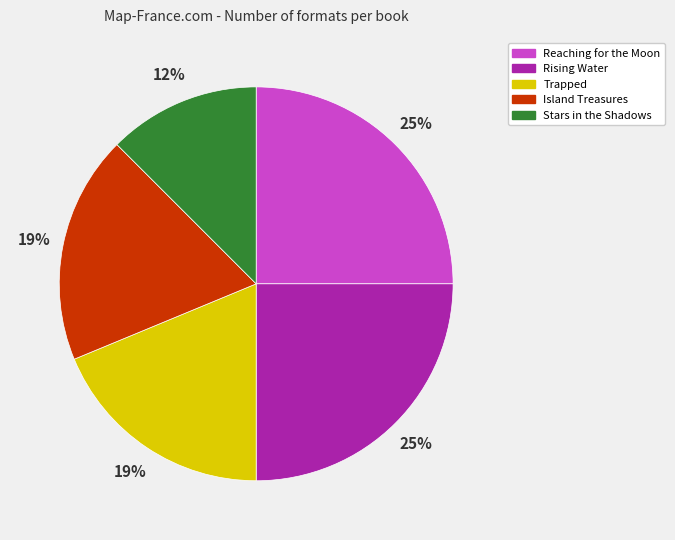

Which has a higher value, Rising Water or Stars in the Shadows?

Rising Water